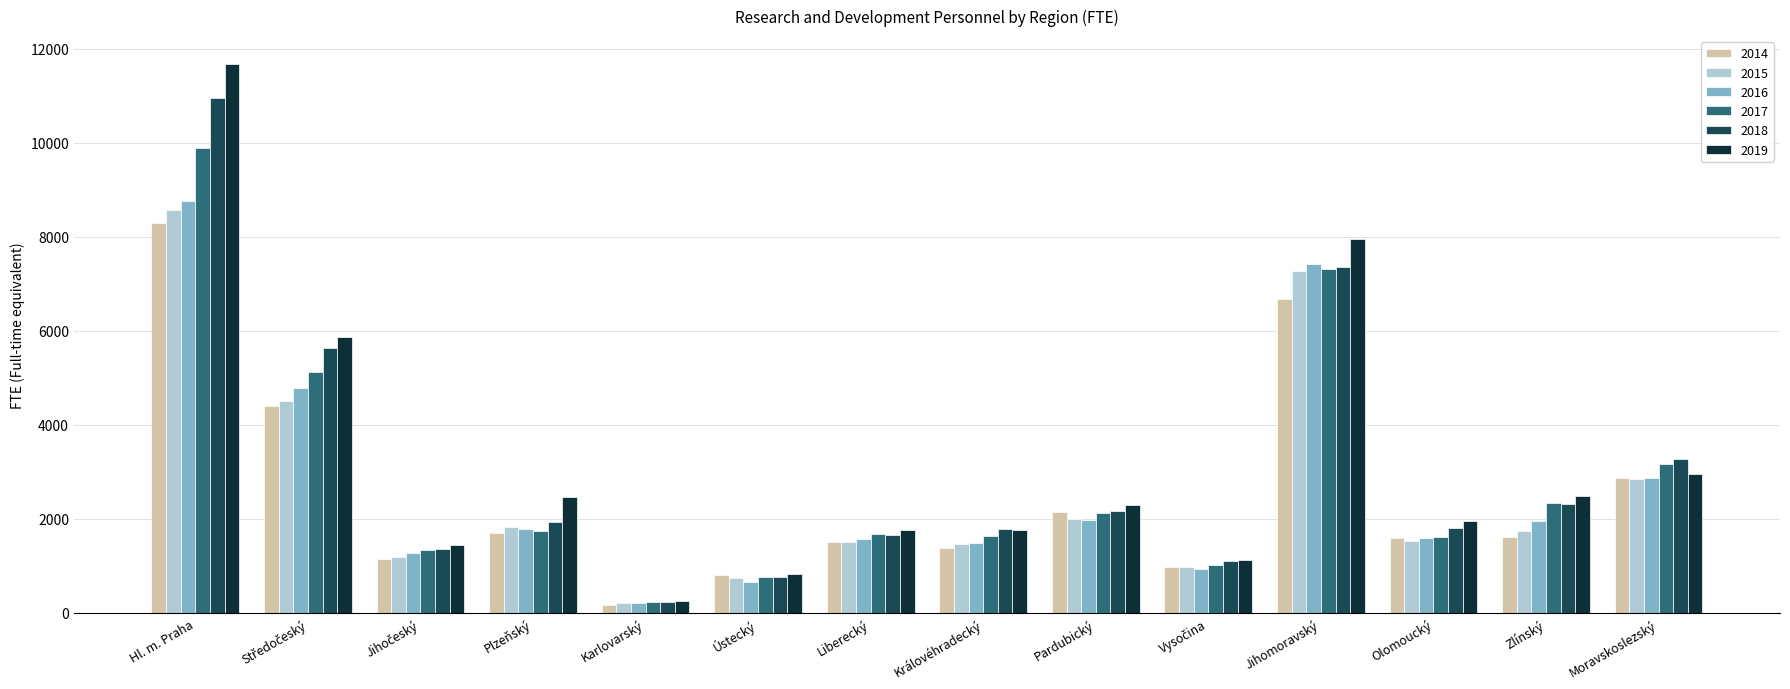

What is the average value of the 2014 series?

2518.3